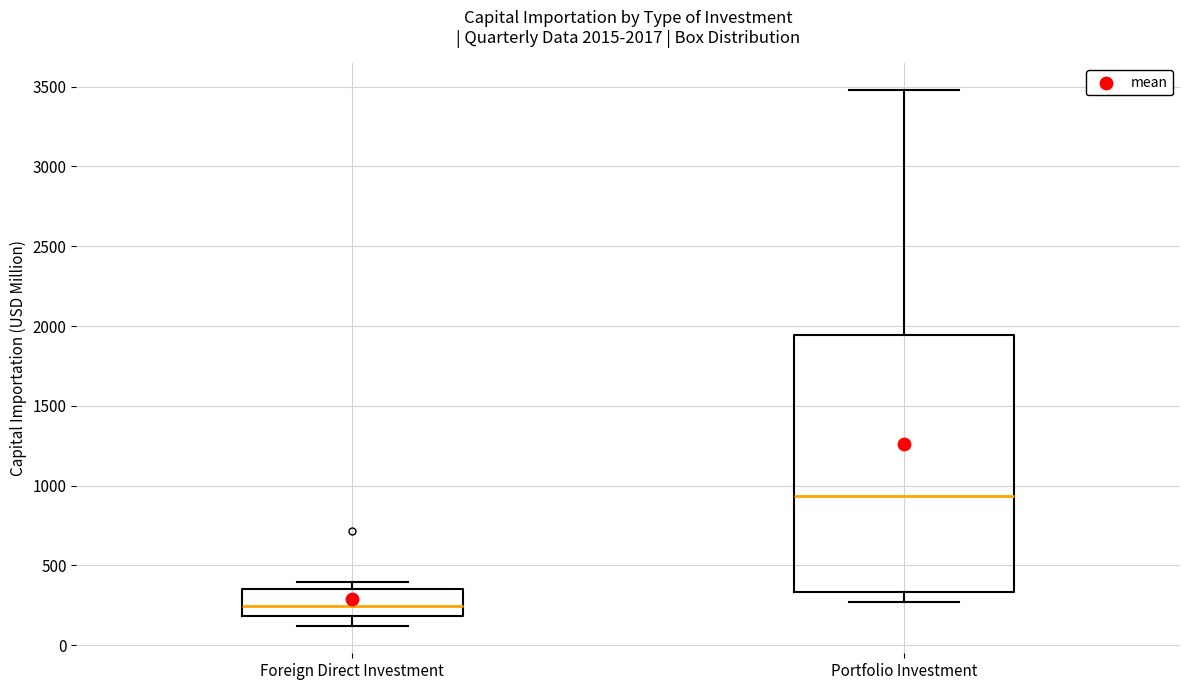

Which box is the tallest, from its lower edge to its upper edge?

Portfolio Investment